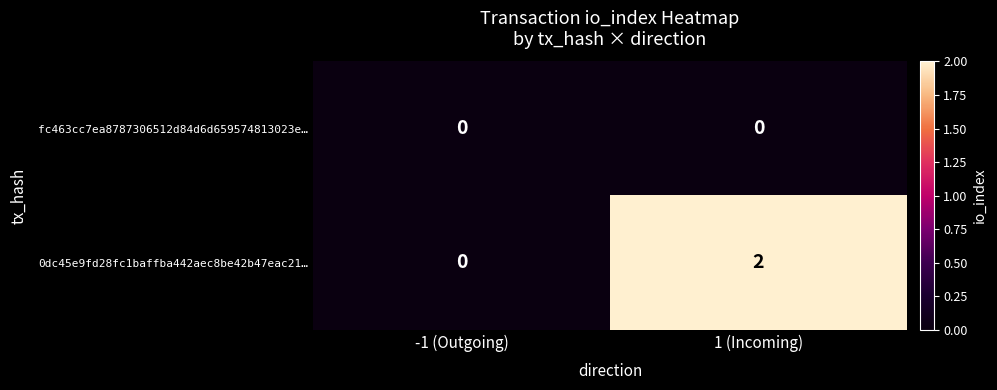

Which category has the highest value across all series?

1 (Incoming)